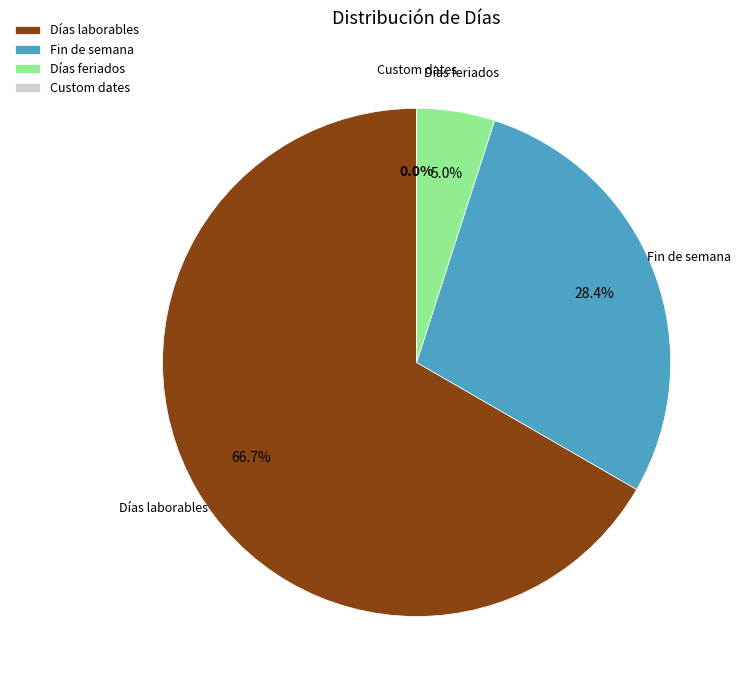

To the nearest percent, what is the difference between the largest and smallest slice percentages?

67%